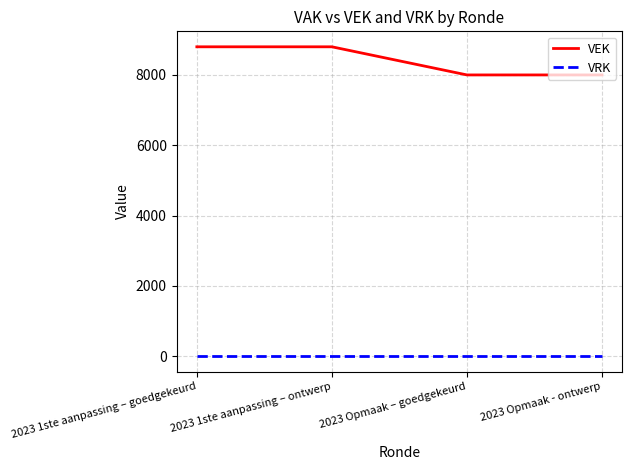

Between 2023 1ste aanpassing – goedgekeurd and 2023 Opmaak - ontwerp, which series saw the biggest shift?

VEK